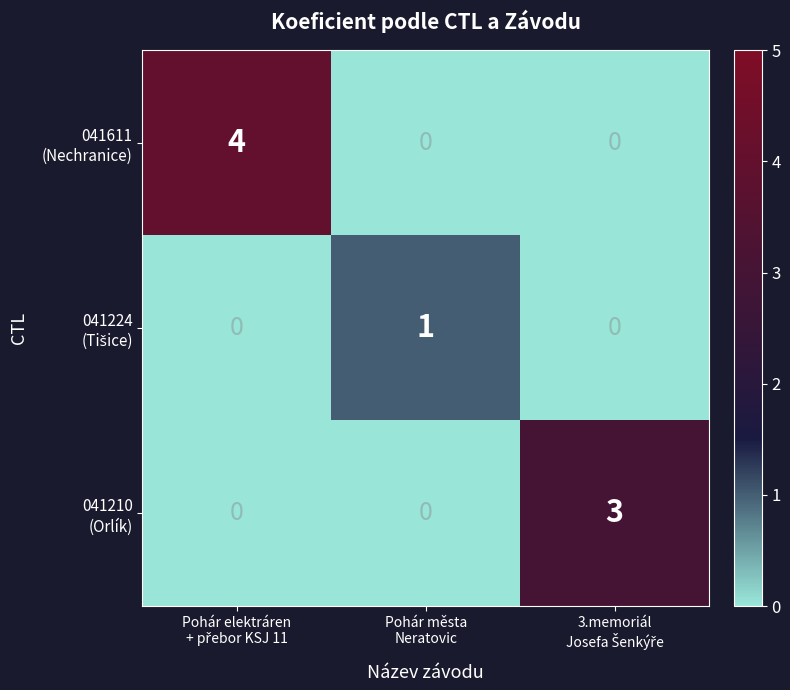

What is the maximum value shown in the chart?

4